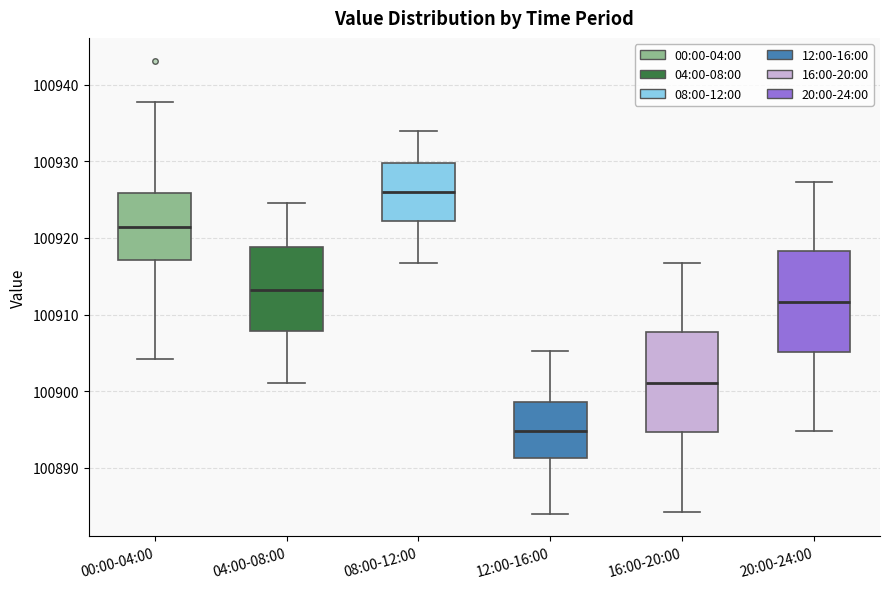

Which box's median line is the highest?

08:00-12:00